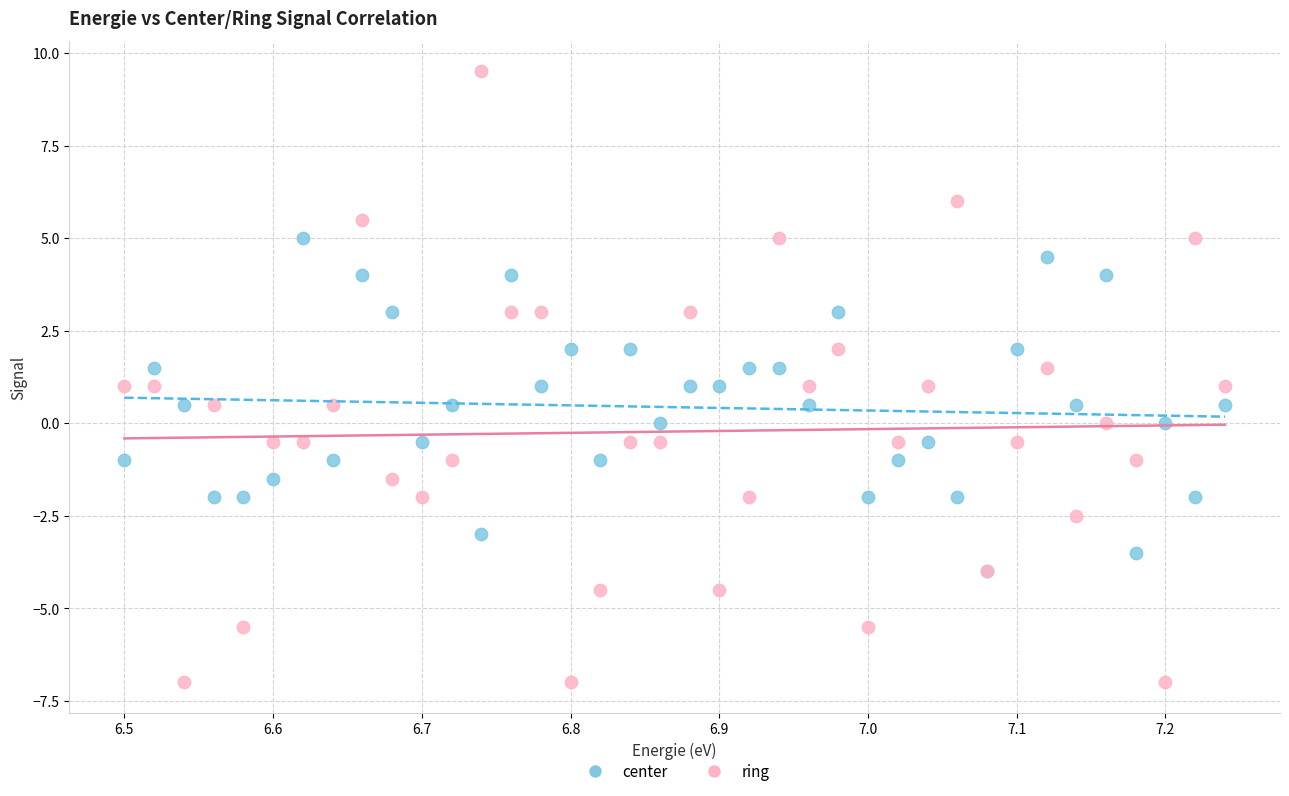

Which series reaches the maximum Y coordinate?

ring